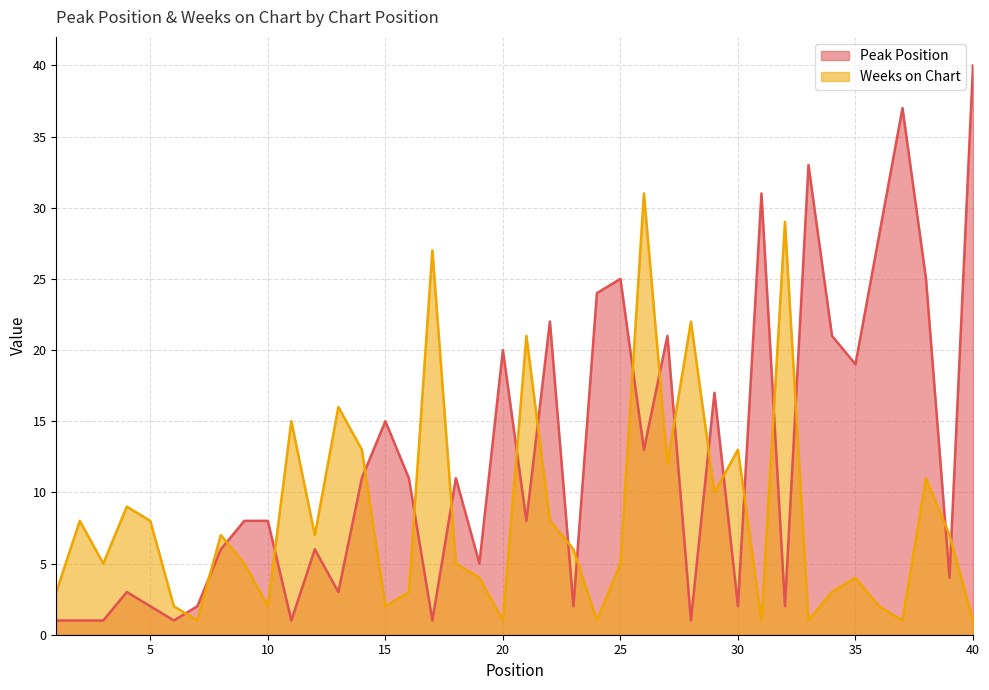

What is the sum of all Peak Position values?

492